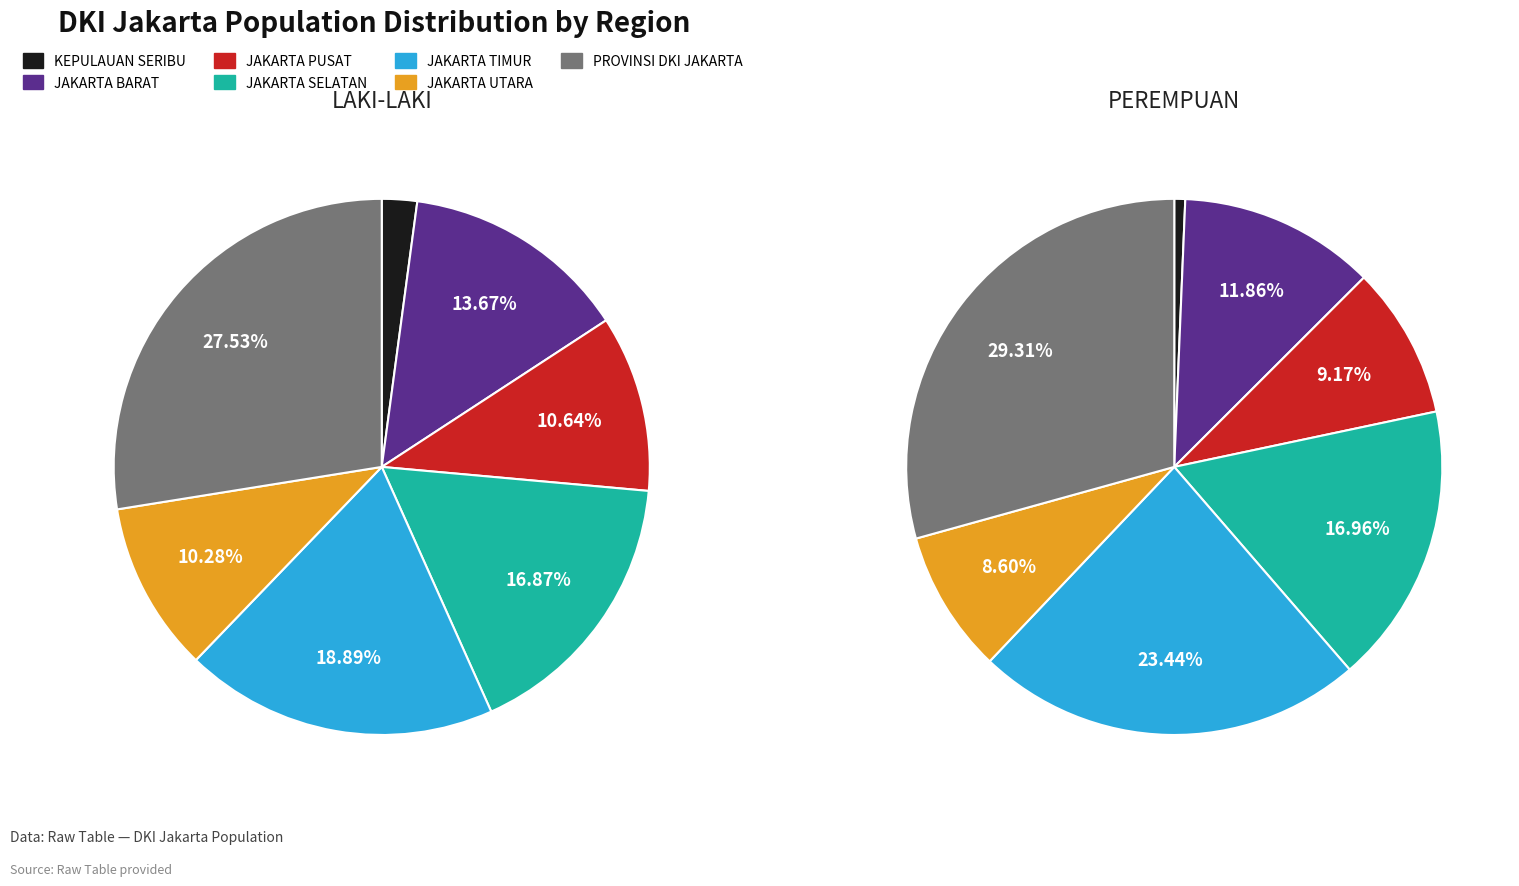

To the nearest percent, what is the difference between the JAKARTA TIMUR and JAKARTA BARAT slice percentages?

12%